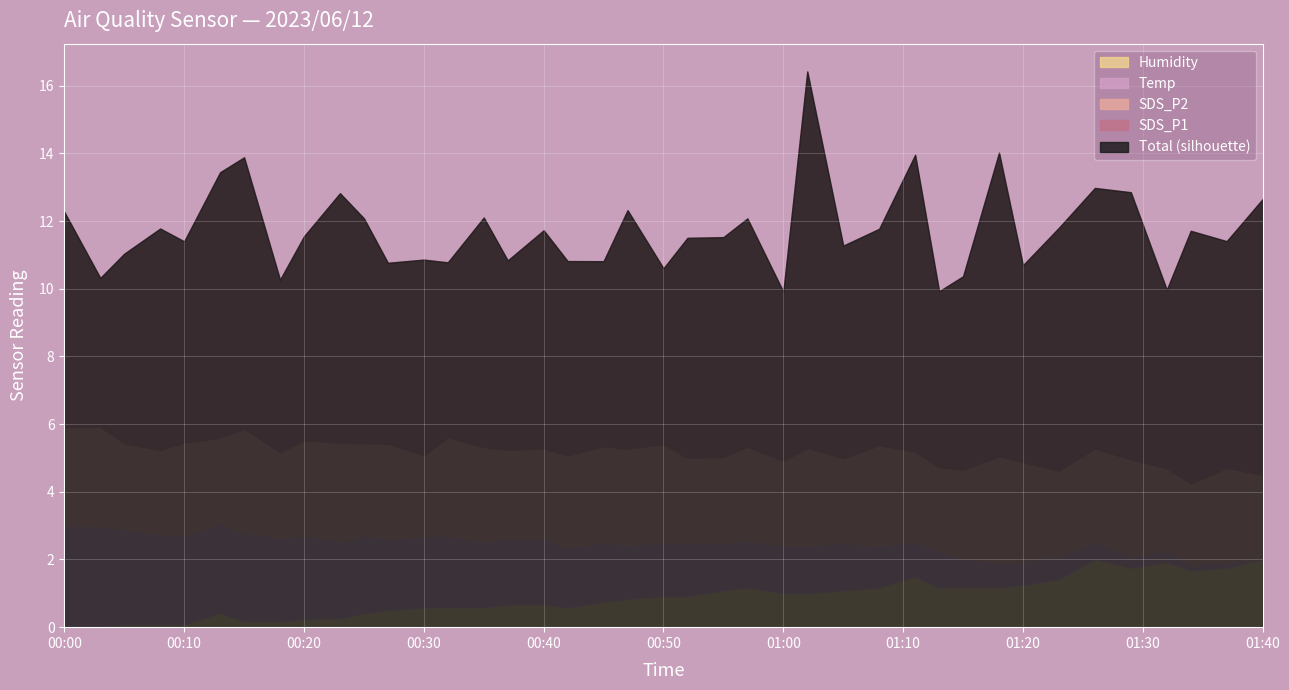

At which category is the sum across all series the highest?

2023/06/12 01:02